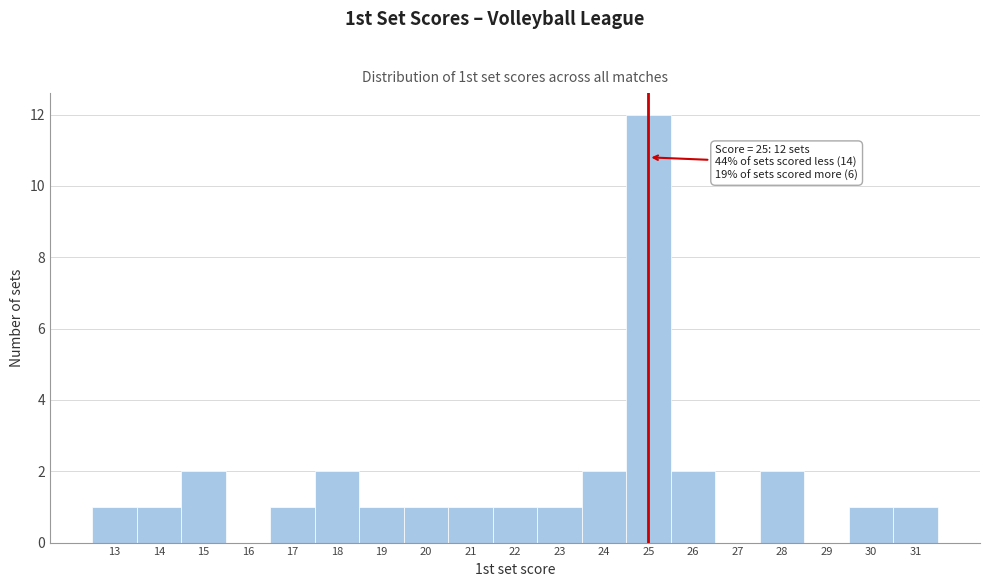

Which range on the x-axis has the tallest bar?

24.5 to 25.5